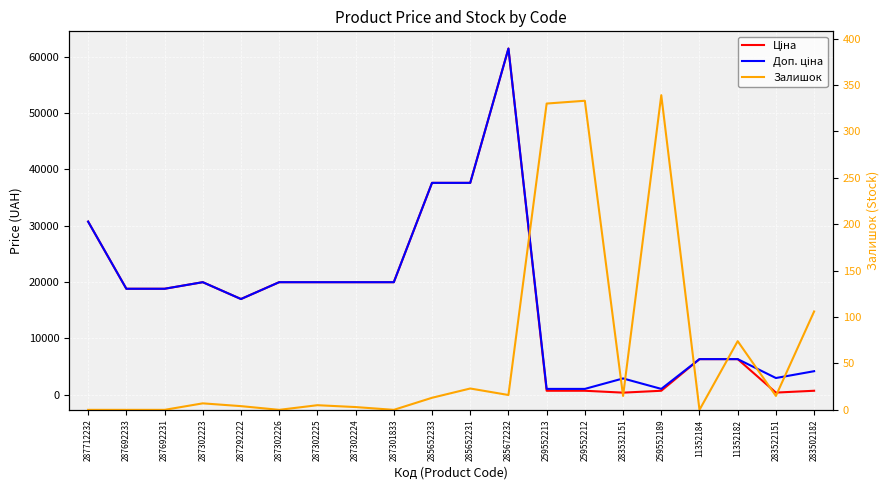

True or false: Залишок and Ціна intersect in this chart.

False